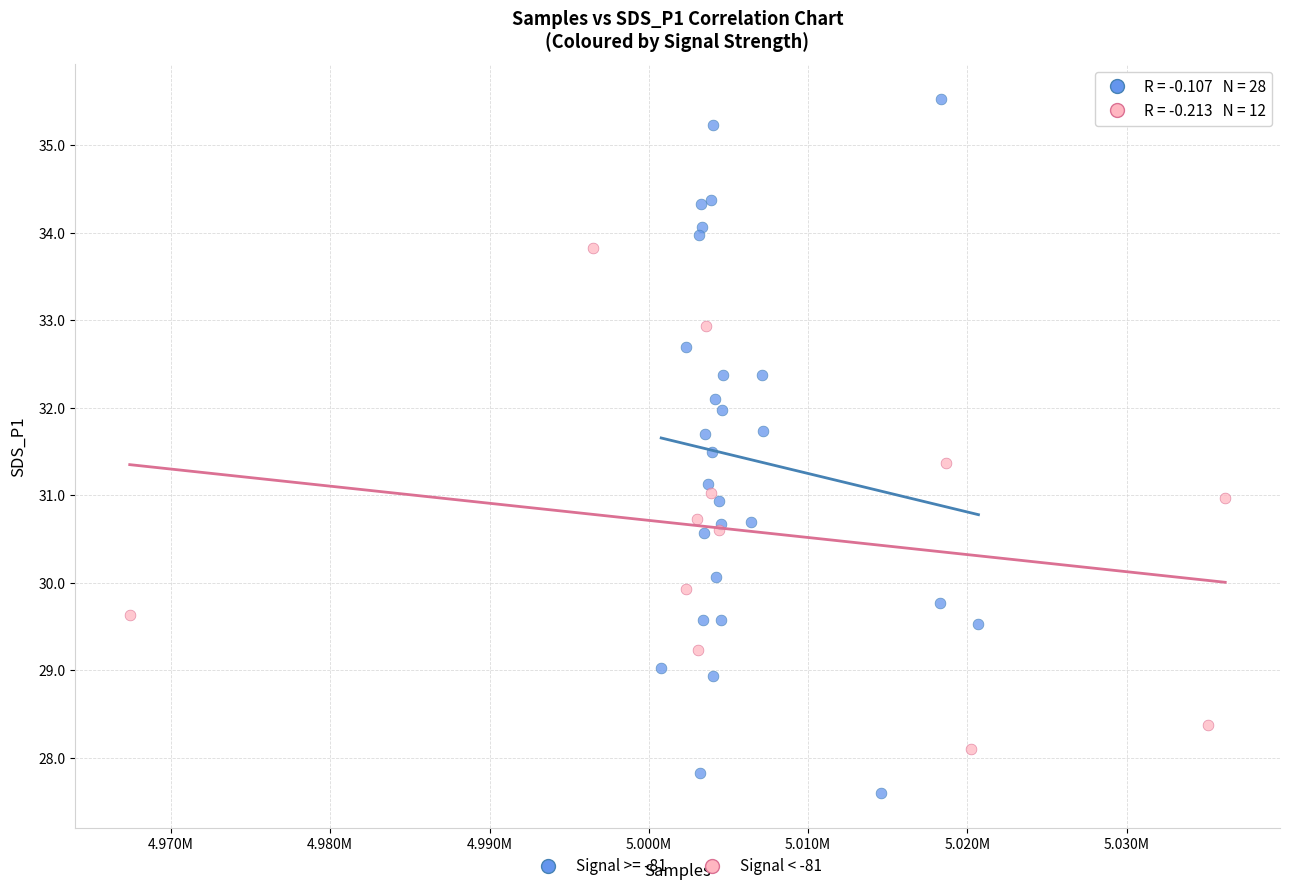

Which series has the largest Y range (max minus min)?

Signal >= -81